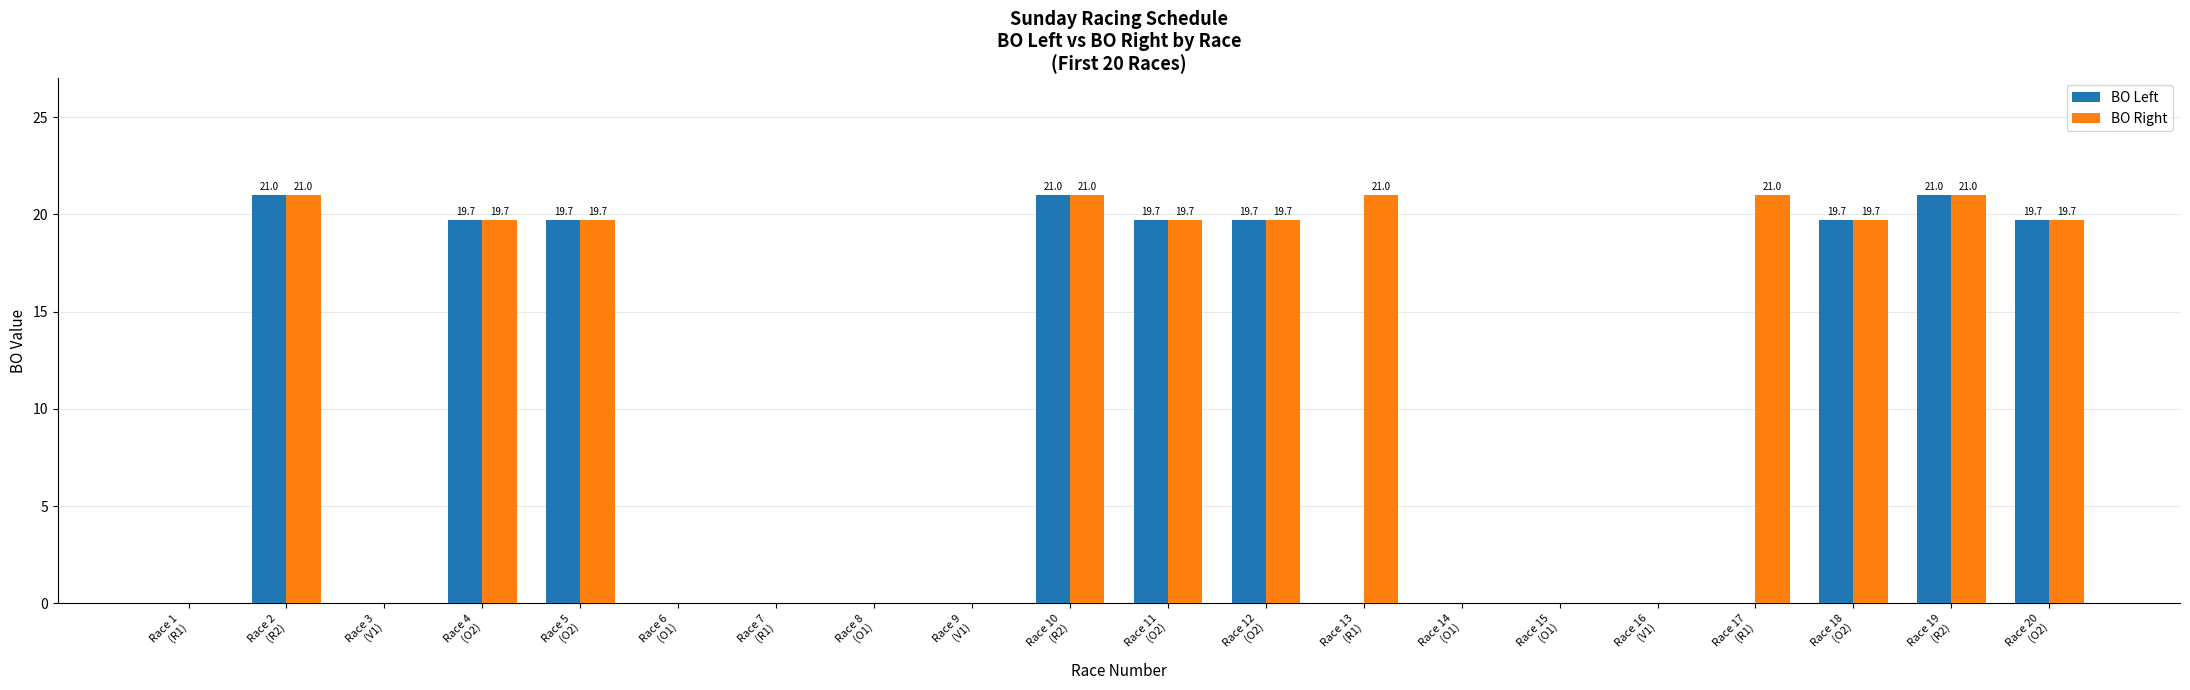

What is the average value of the BO Right series?

11.2